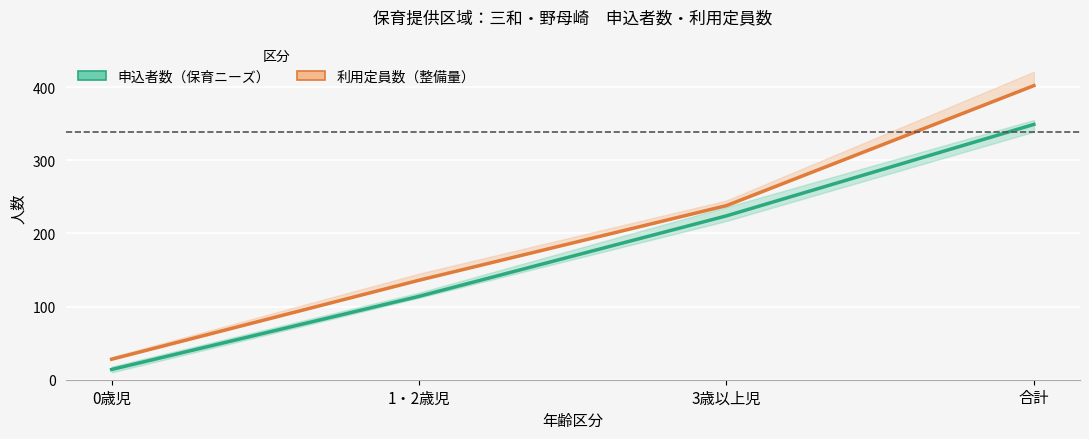

Rank the series at 3歳以上児 from highest to lowest value.

利用定員数（整備量）, 申込者数（保育ニーズ）